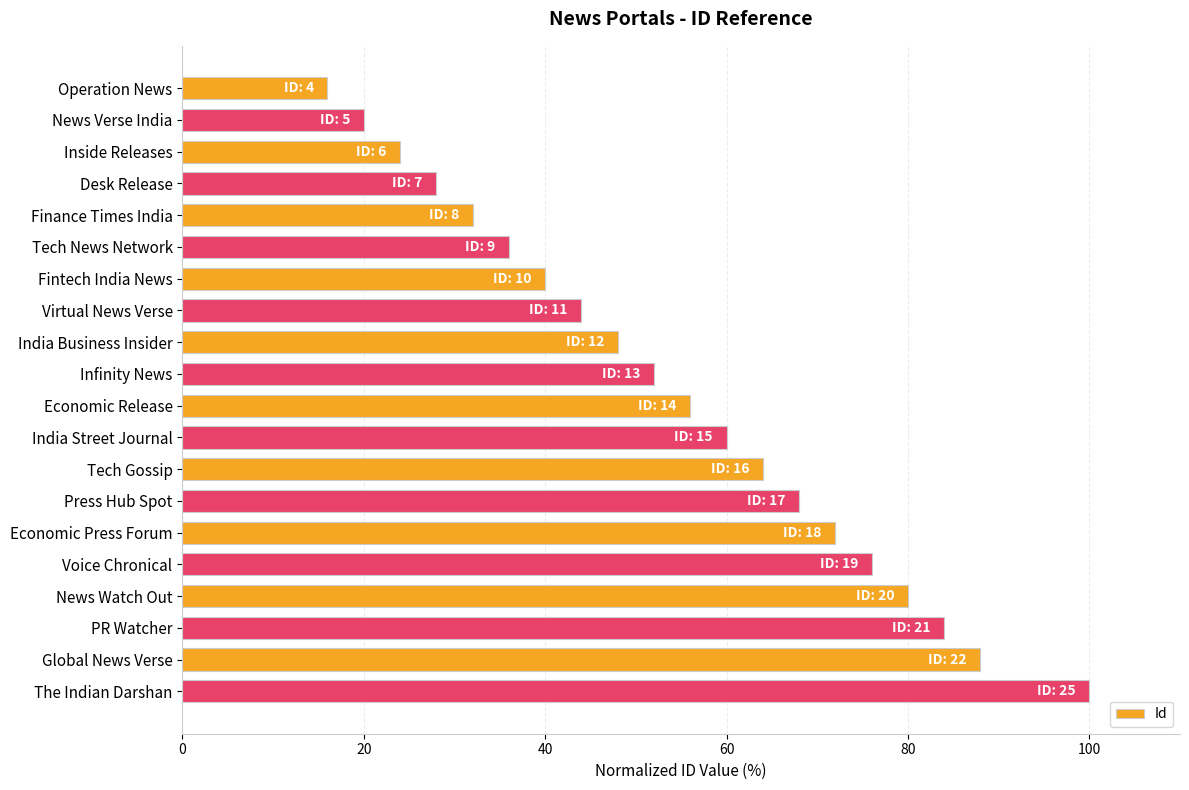

List the labels in order of value, smallest first.

Operation News, News Verse India, Inside Releases, Desk Release, Finance Times India, Tech News Network, Fintech India News, Virtual News Verse, India Business Insider, Infinity News, Economic Release, India Street Journal, Tech Gossip, Press Hub Spot, Economic Press Forum, Voice Chronical, News Watch Out, PR Watcher, Global News Verse, The Indian Darshan